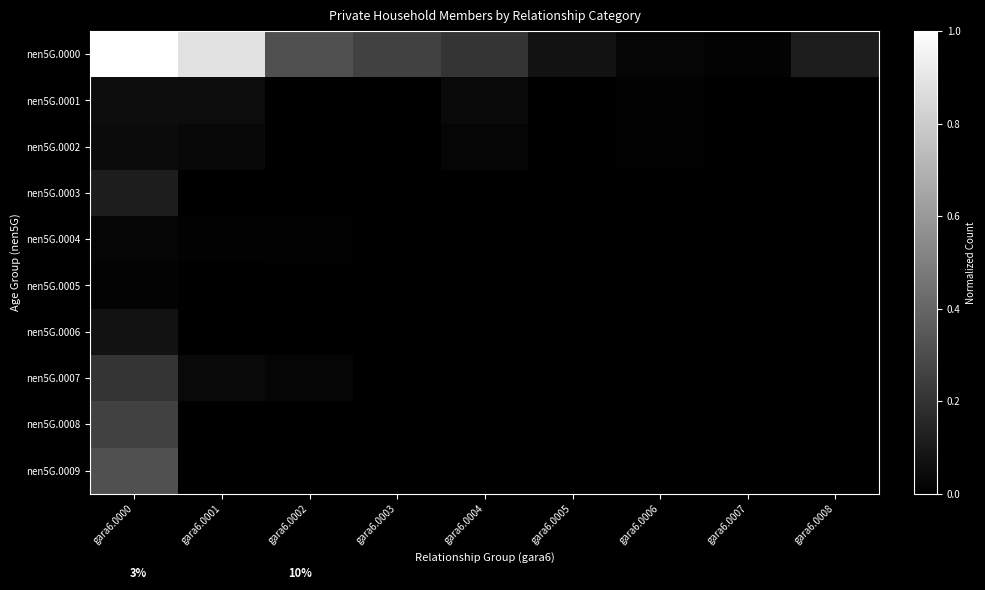

What is the total value across all series at gara6.0008?

0.1